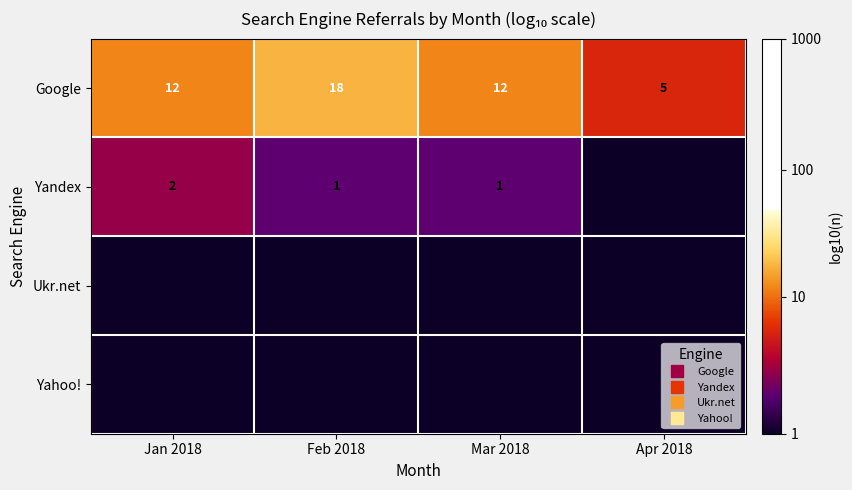

Is it true that Google equals 2.0 at Feb 2018?

False